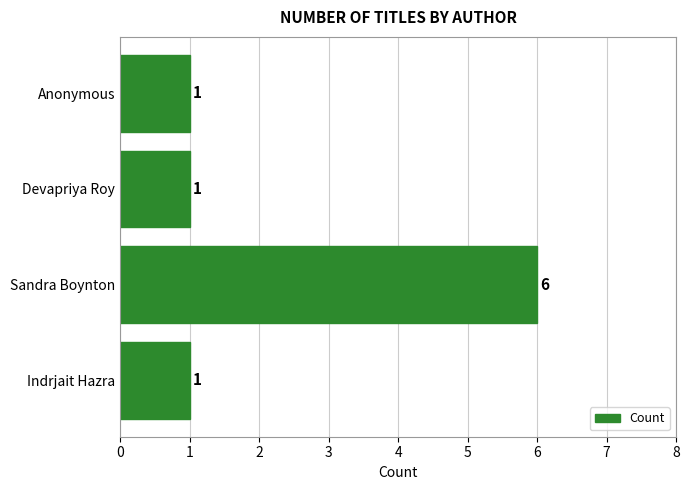

Reading bottom to top, extract all data points from this chart.

1	6	1	1